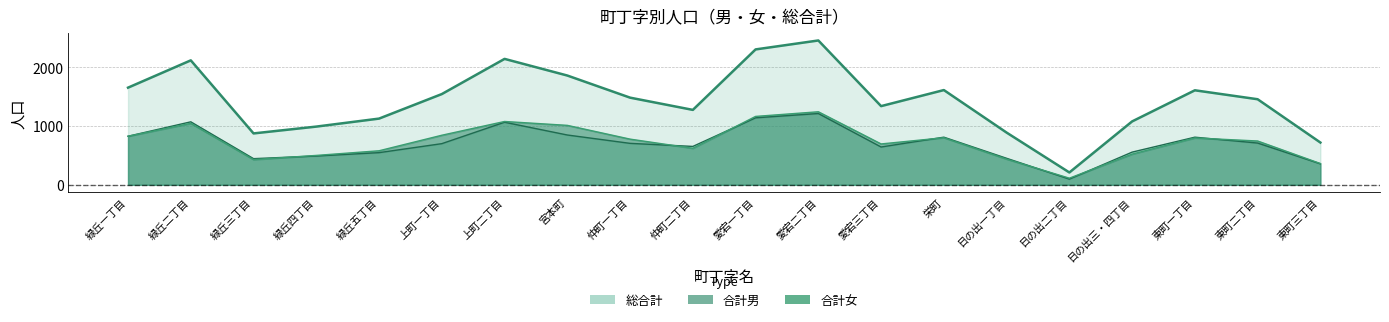

What is the label of the 14th point from the right?

上町二丁目